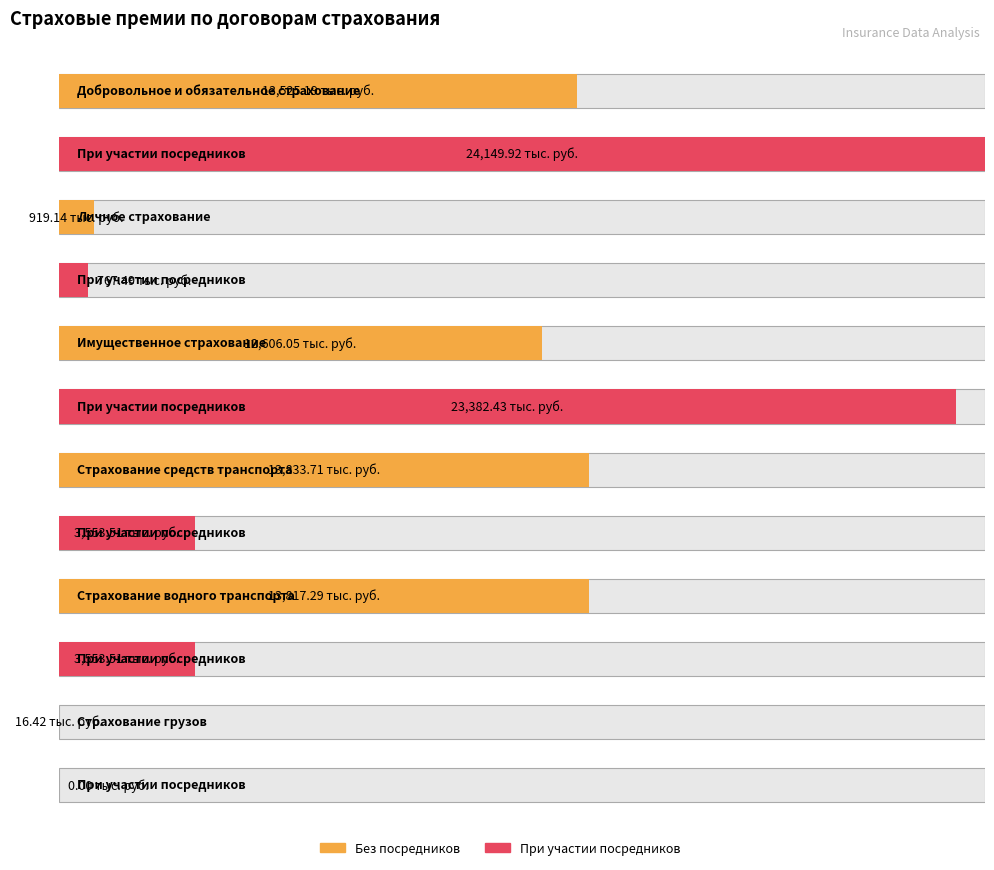

Is the value of Страховые премии при участии посредников (тыс. руб.) at Добровольное и обязательное страхование greater than the value of Страховые премии без посредников (тыс. руб.) at Страхование водного транспорта?

Yes